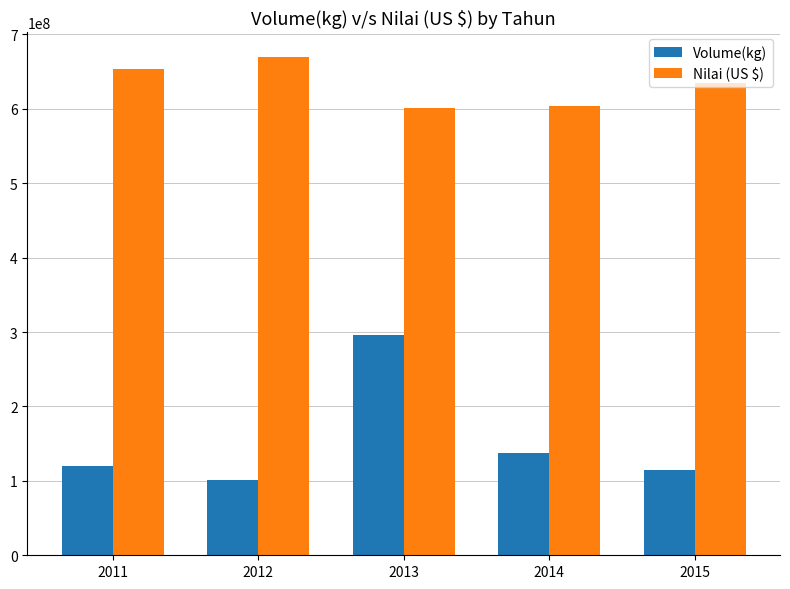

Between 2012 and 2014, which series saw the biggest shift?

Nilai (US $)